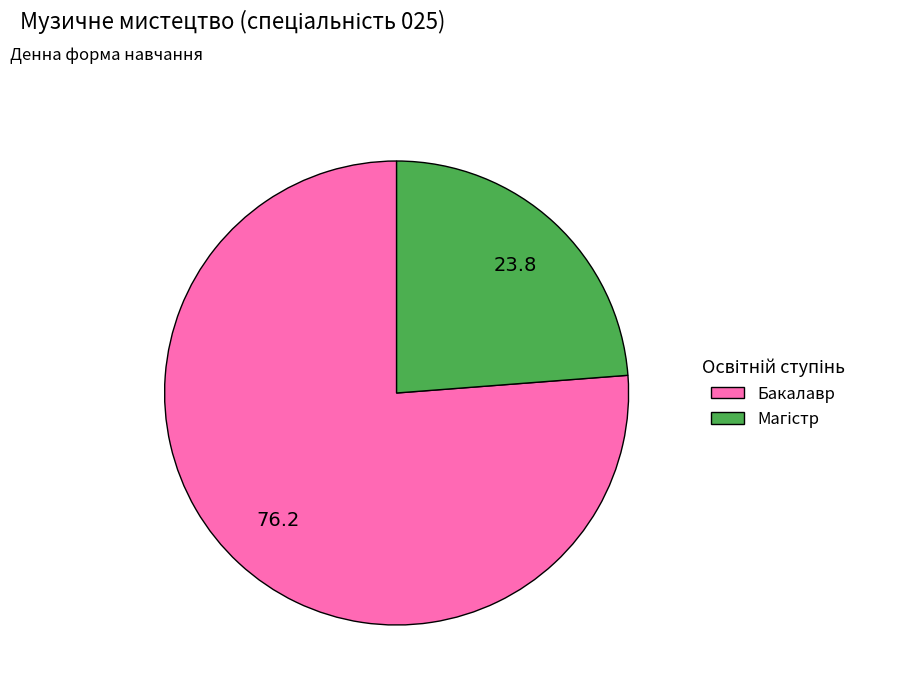

Count the number of slices in the pie.

2